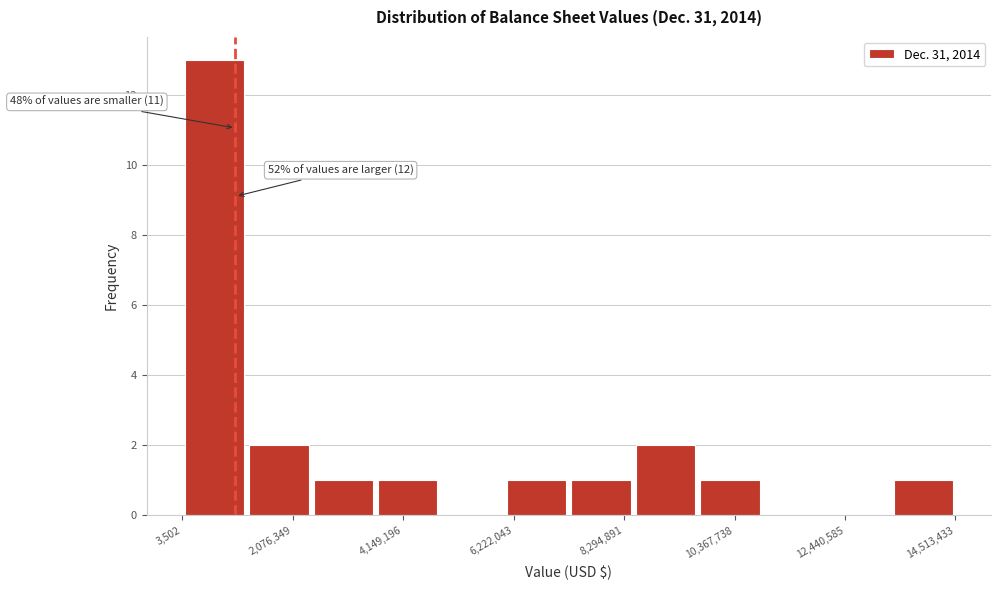

Around what value on the x-axis is the tallest bar? Give the approximate position of its centre, as read against the axis.

500000